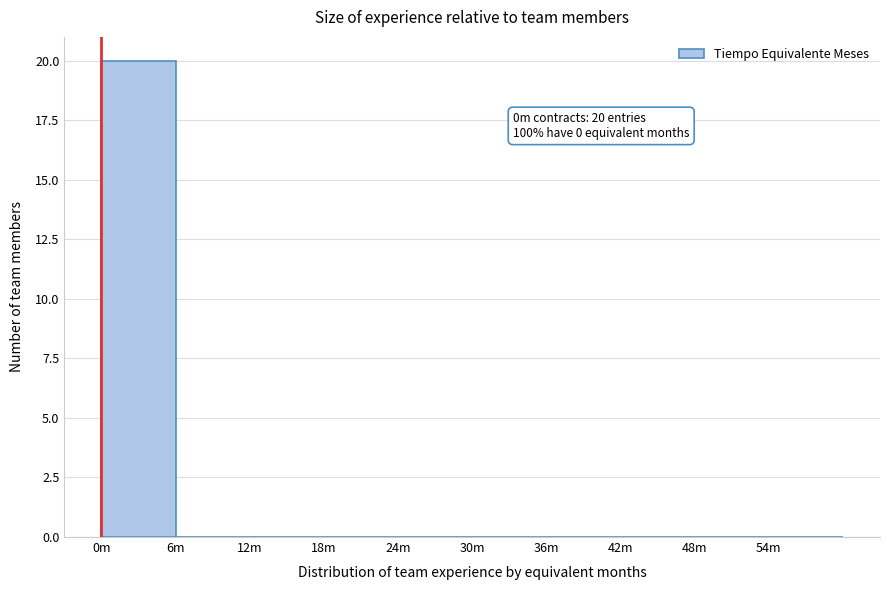

Reading left to right, extract all data points from this chart.

0m=20	6m=0	12m=0	18m=0	24m=0	30m=0	36m=0	42m=0	48m=0	54m=0